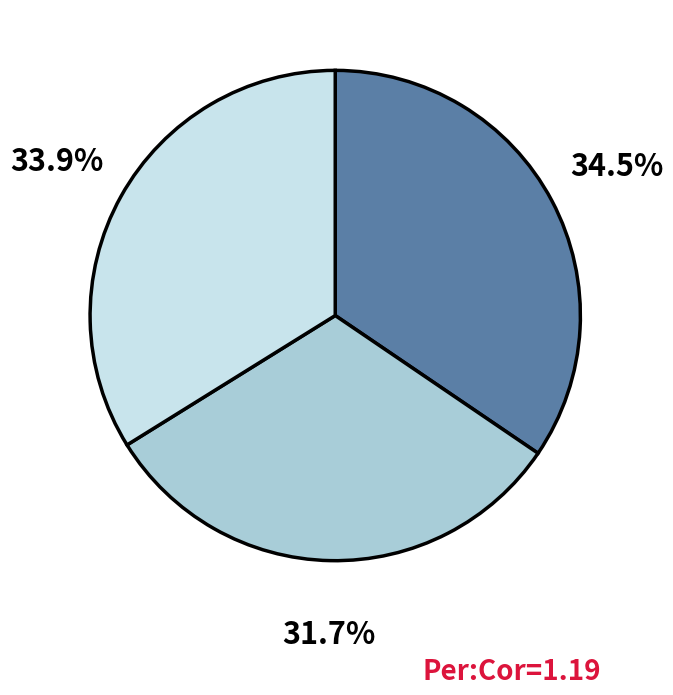

Is there any slice that represents more than half of the pie?

No